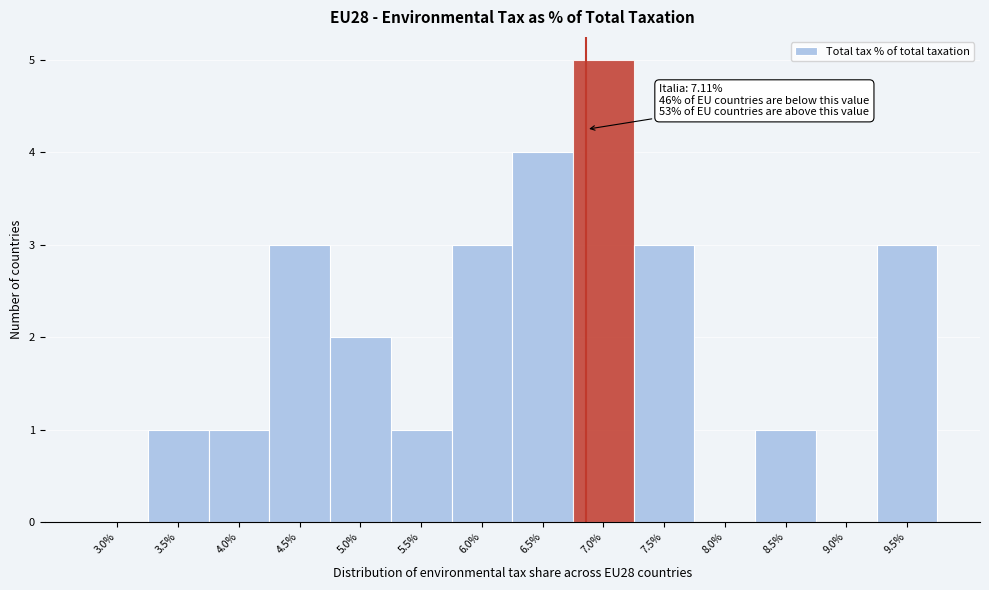

Reading right to left, what are all the values shown in this chart?

9.5%=3	9.0%=0	8.5%=1	8.0%=0	7.5%=3	7.0%=5	6.5%=4	6.0%=3	5.5%=1	5.0%=2	4.5%=3	4.0%=1	3.5%=1	3.0%=0